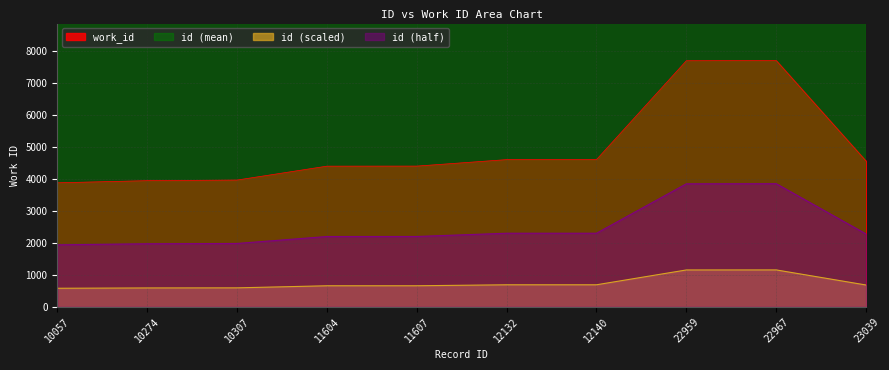

The chart shows a value of 660.8 at 11604. True or false?

True